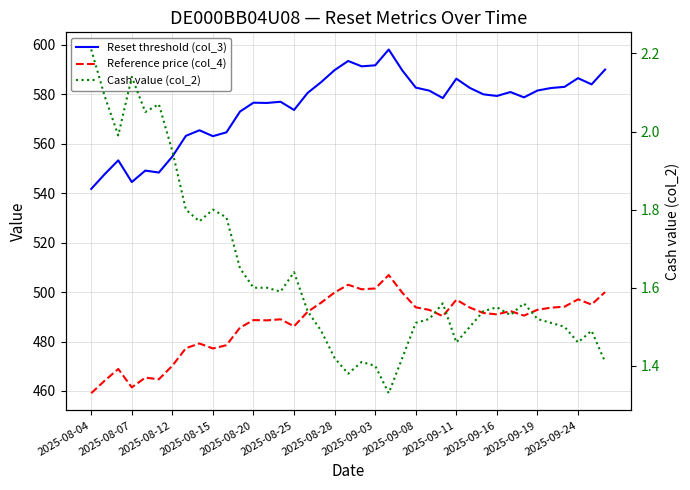

At which category is the sum across all series the highest?

22